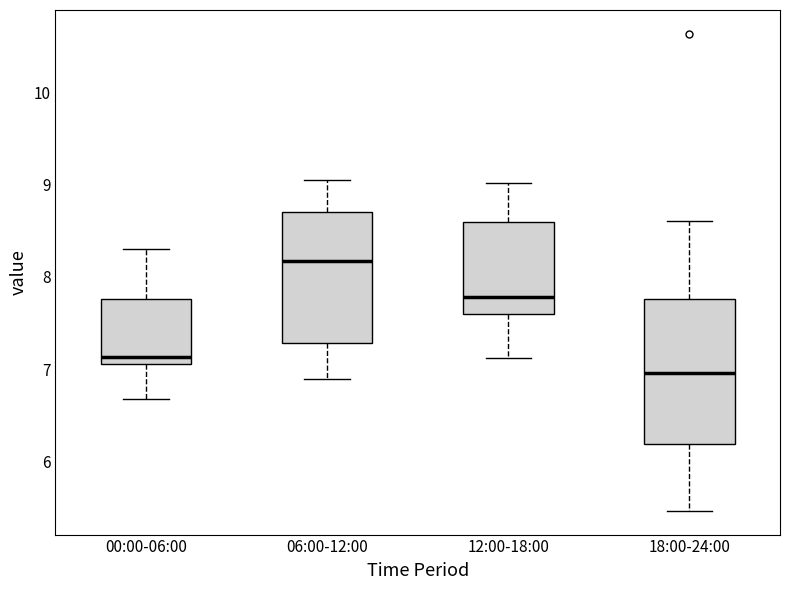

Reading left to right, read every box against the y-axis: the position of its median line, the range the box covers, and the ends of its whiskers. The values are not printed on the chart, so give them approximately, as read against the axis.

00:00-06:00: median 7.1 (just above the box's lower edge), box 7.1 to 7.8, whiskers 6.7 to 8.3
06:00-12:00: median 8.2, box 7.3 to 8.7, whiskers 6.9 to 9.1
12:00-18:00: median 7.8, box 7.6 to 8.6, whiskers 7.1 to 9.0
18:00-24:00: median 7.0, box 6.2 to 7.8, whiskers 5.5 to 8.6